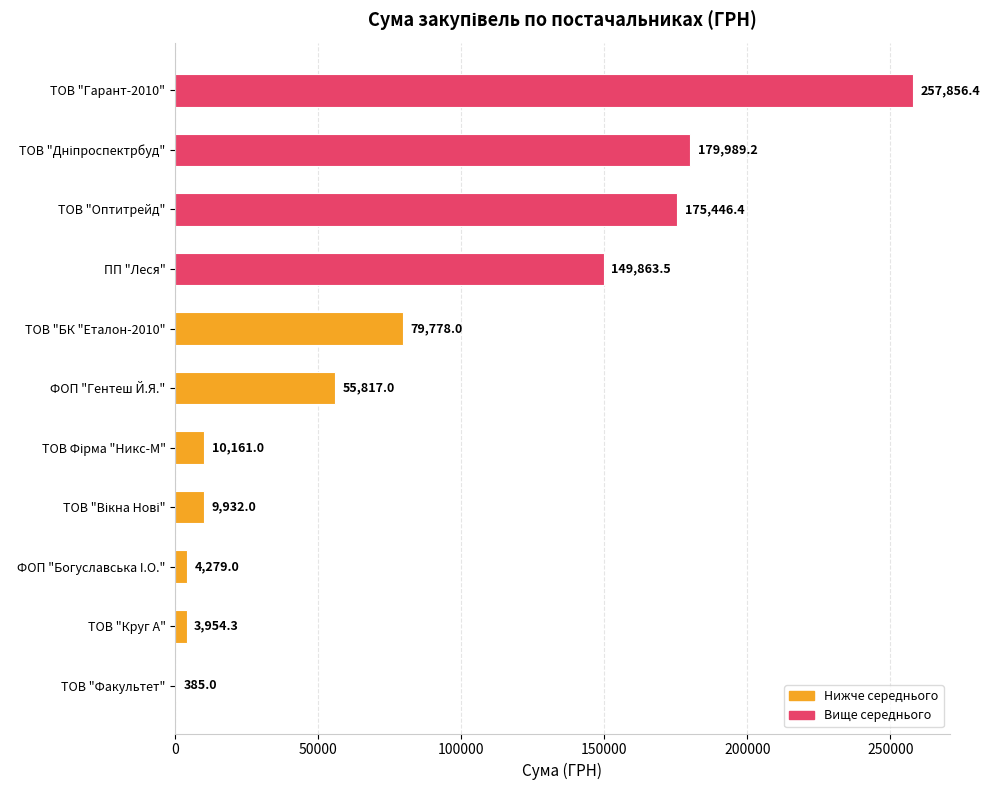

What is the ratio of the value at ТОВ "Гарант-2010" to the value at ТОВ "Оптитрейд"?

1.5